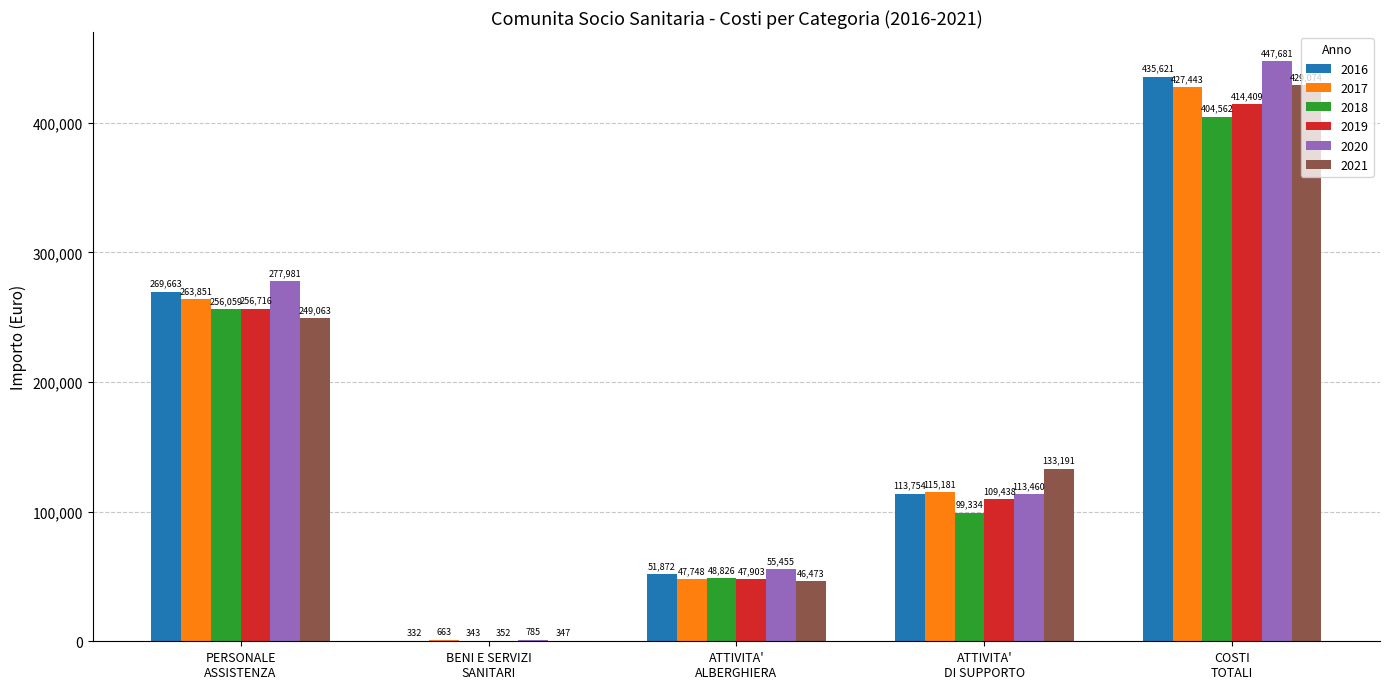

How many 2016 values are between 51872 and 269663?

3